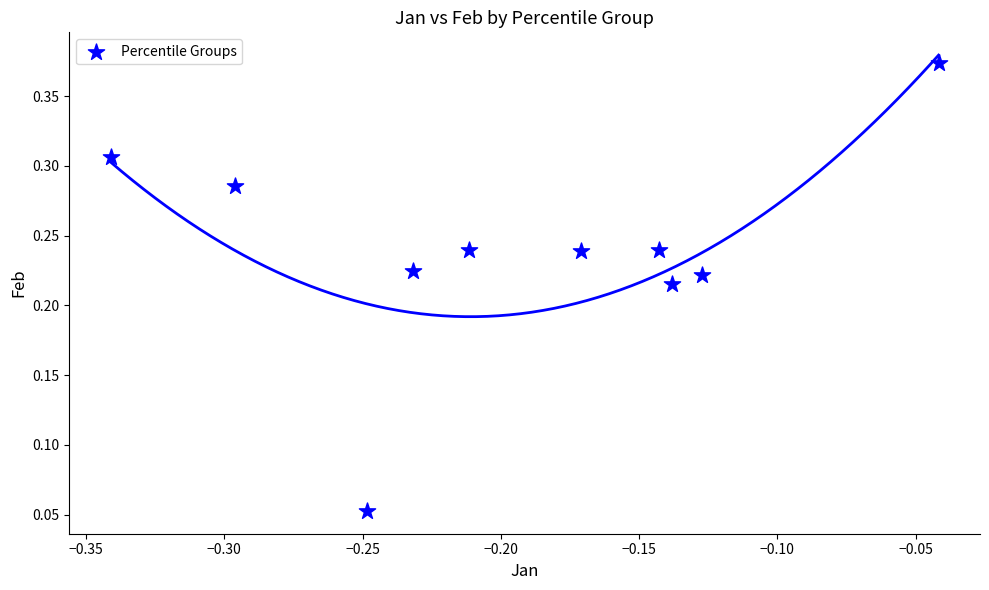

Count the number of points in this scatter plot.

10